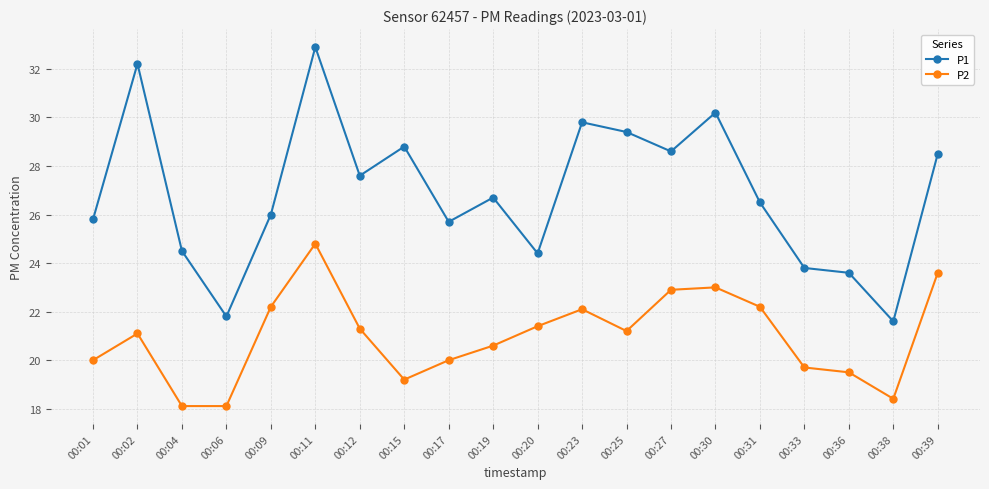

True or false: P1 and P2 intersect in this chart.

False